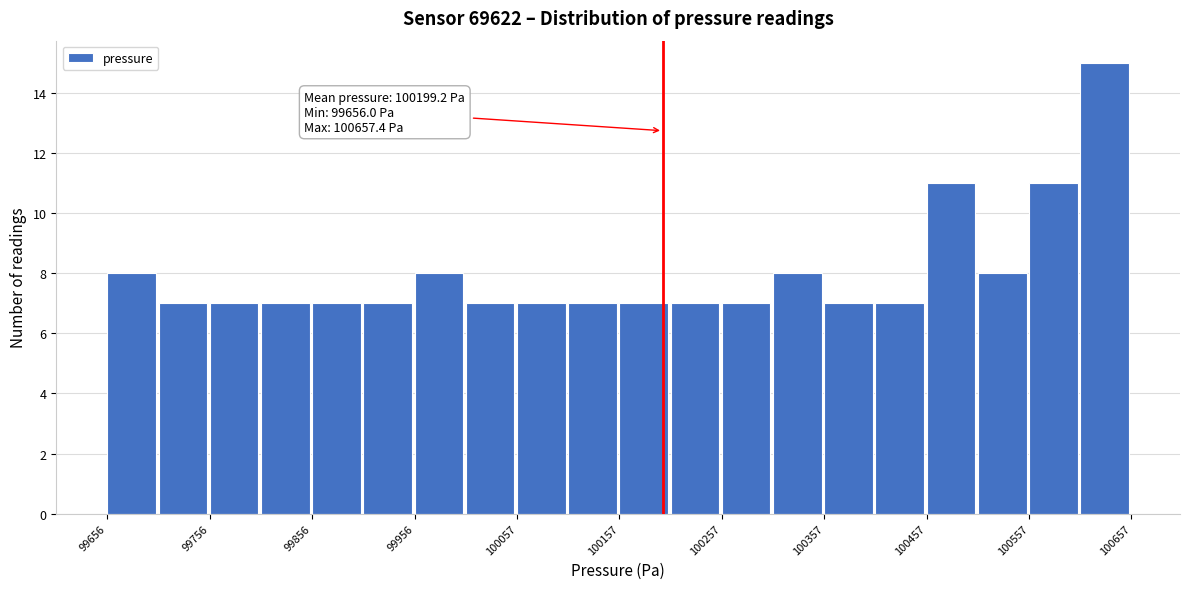

Read against the x-axis, roughly where is the centre of the tallest bar?

100640